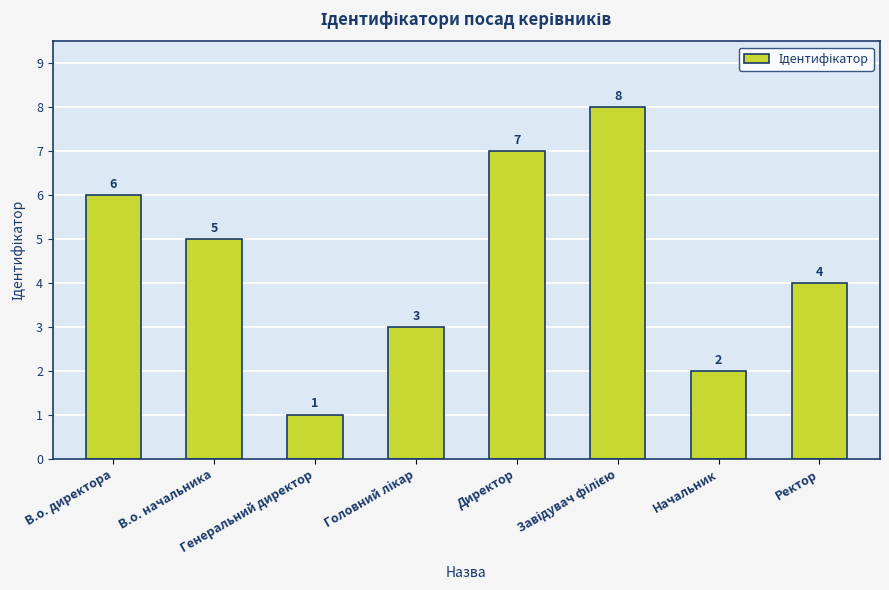

Are the bars horizontal?

No